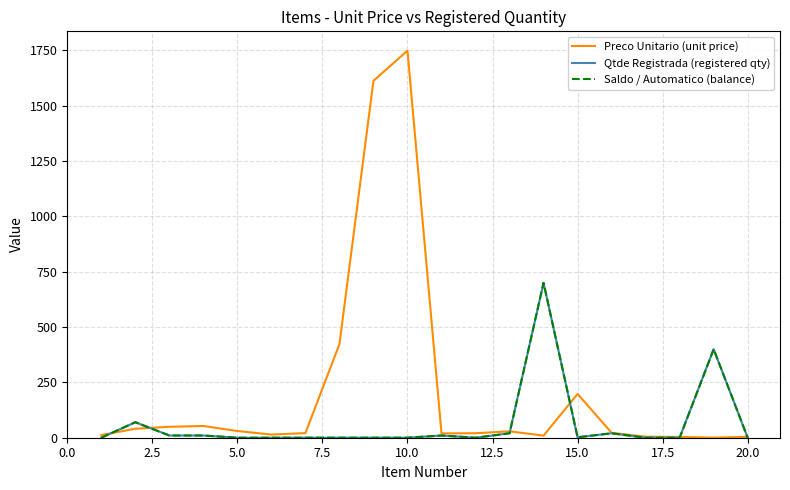

True or false: Preco Unitario (unit price) has more than 2 points higher than both neighbors.

True